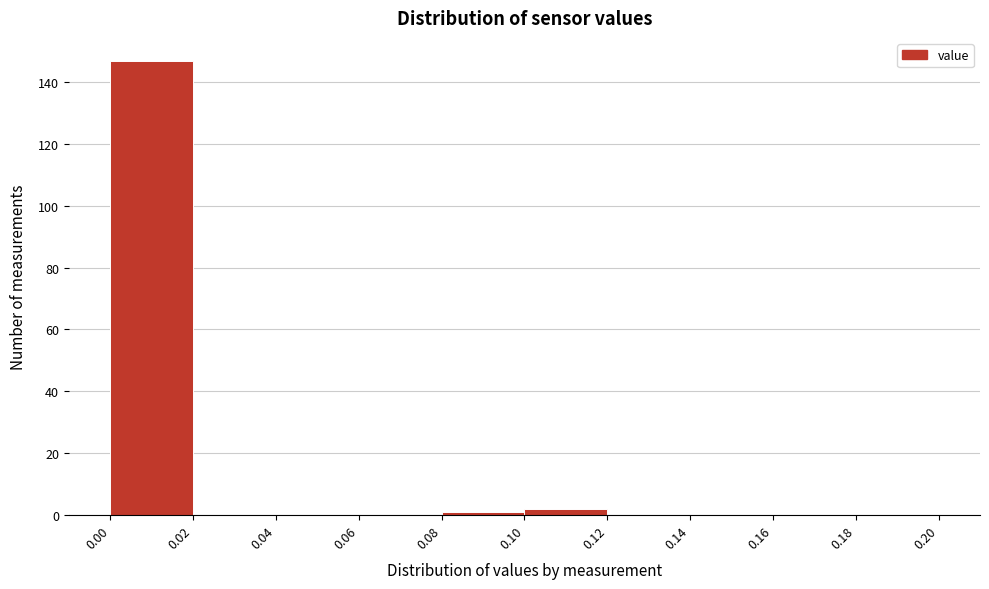

Reading left to right, list every bar in this chart as the range it spans on the x-axis followed by its height. The values are not printed on the chart, so give them approximately, as read against the axis.

0.00 to 0.02: 148
0.02 to 0.04: 0
0.04 to 0.06: 0
0.06 to 0.08: 0
0.08 to 0.10: under 2
0.10 to 0.12: 2
0.12 to 0.14: 0
0.14 to 0.16: 0
0.16 to 0.18: 0
0.18 to 0.20: 0